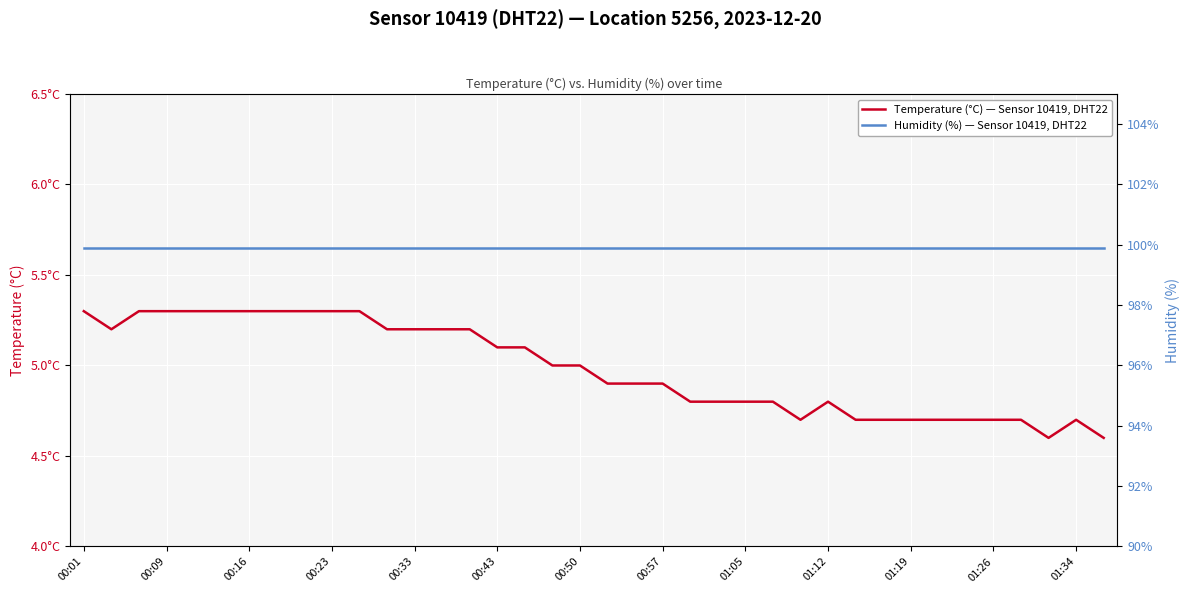

Which series changed the most between 00:50 and 28?

Temperature (°C) — Sensor 10419, DHT22